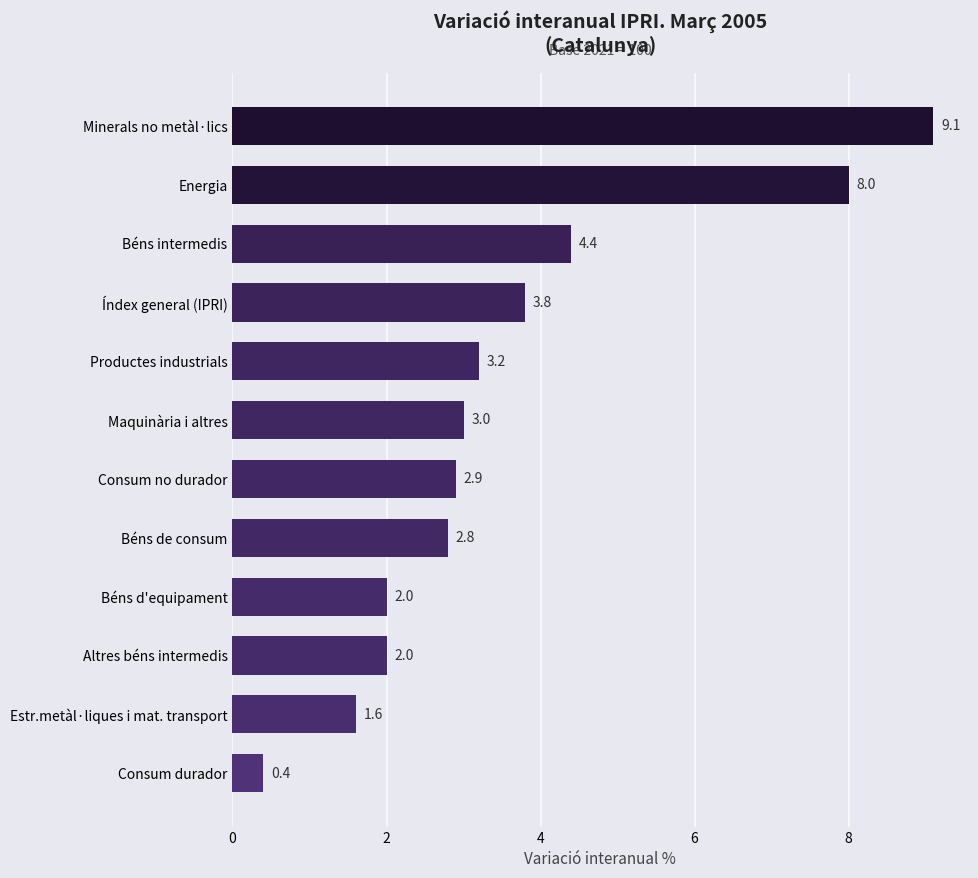

What is the greatest value displayed?

9.1